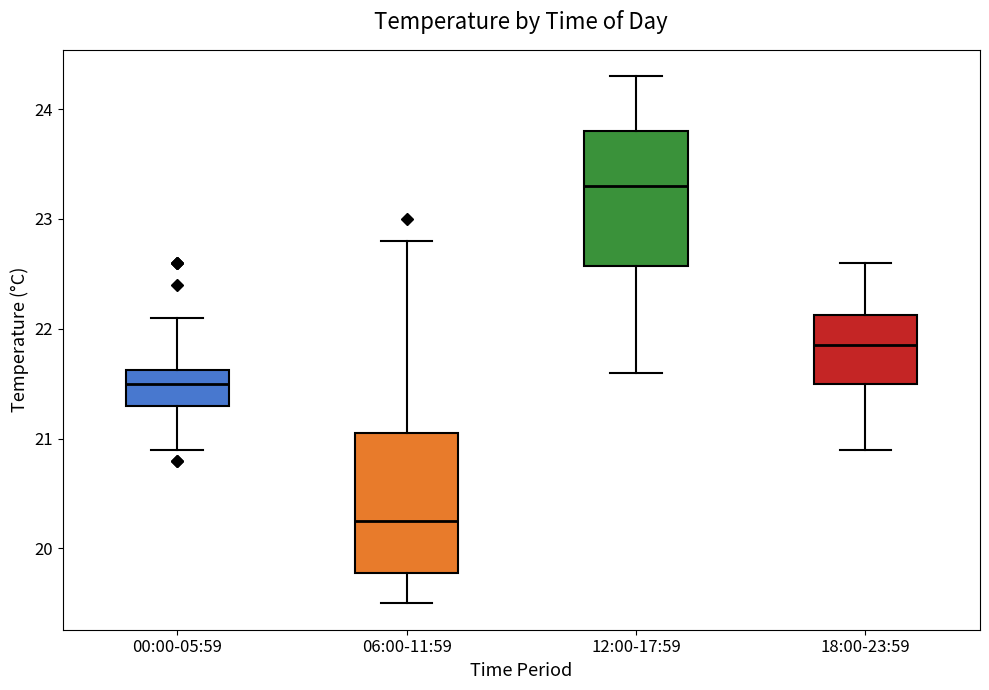

Reading left to right, read every box against the y-axis: the position of its median line, the range the box covers, and the ends of its whiskers. The values are not printed on the chart, so give them approximately, as read against the axis.

00:00-05:59: median 21.5, box 21.3 to 21.6, whiskers 20.9 to 22.1
06:00-11:59: median 20.3, box 19.8 to 21.1, whiskers 19.5 to 22.8
12:00-17:59: median 23.3, box 22.6 to 23.8, whiskers 21.6 to 24.3
18:00-23:59: median 21.9, box 21.5 to 22.1, whiskers 20.9 to 22.6